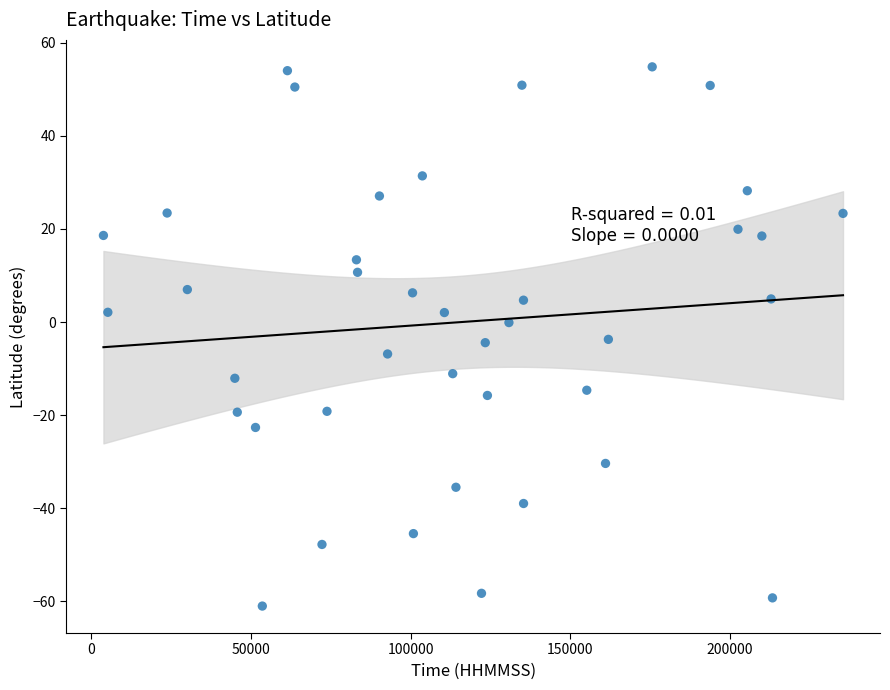

What is the range of Y values (max minus min)?

115.9